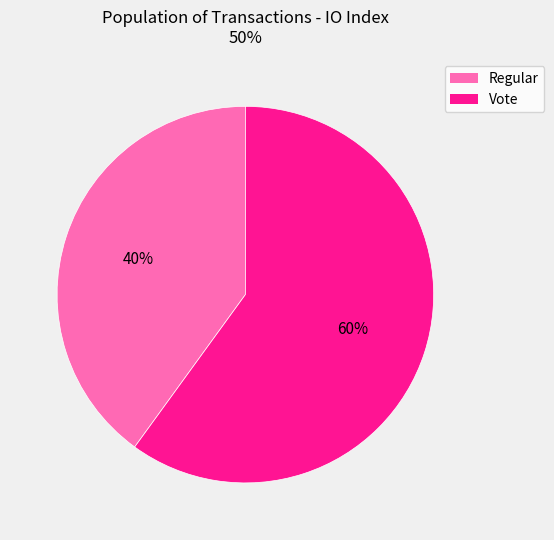

To the nearest percent, what is the difference between the largest and smallest slice percentages?

20%